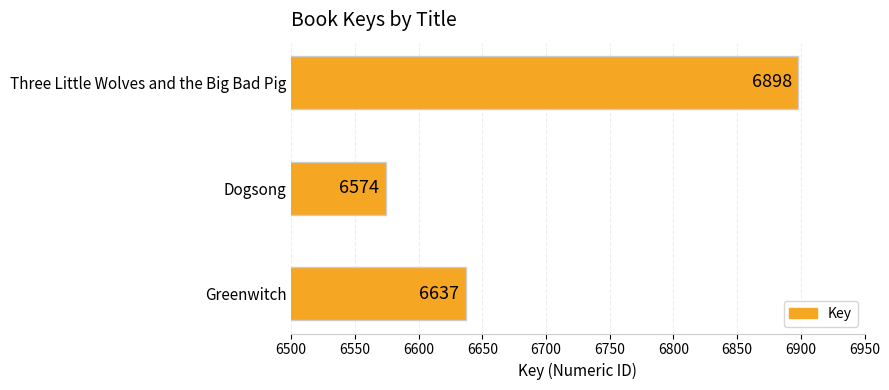

List the labels in order of value, largest first.

Three Little Wolves and the Big Bad Pig, Greenwitch, Dogsong